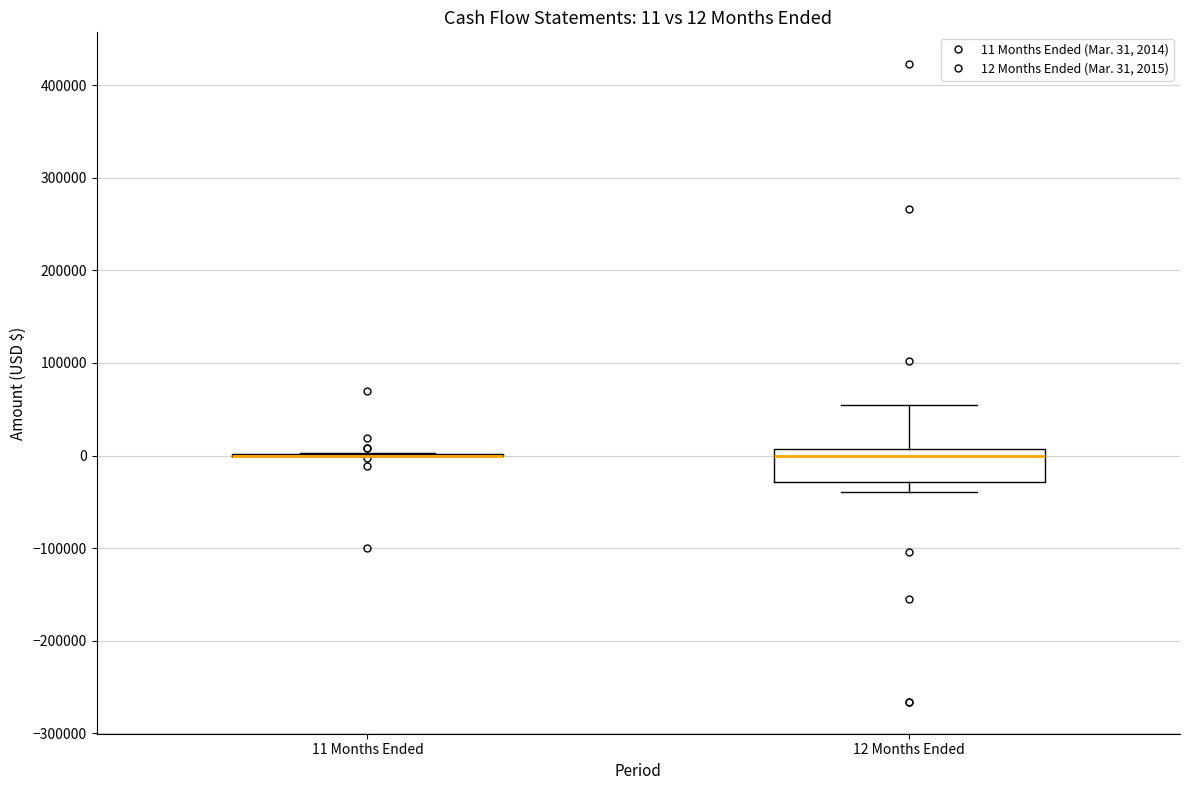

Which box is the tallest, from its lower edge to its upper edge?

12 Months Ended